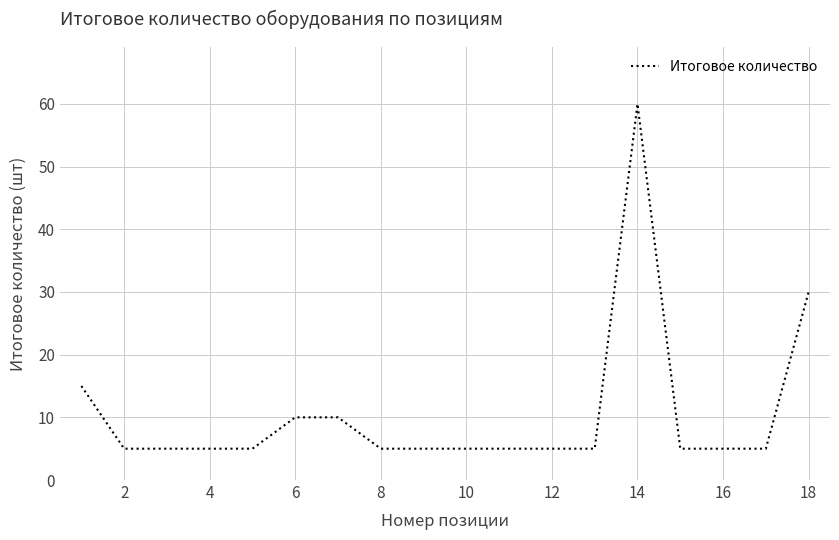

What is the smallest value displayed?

5